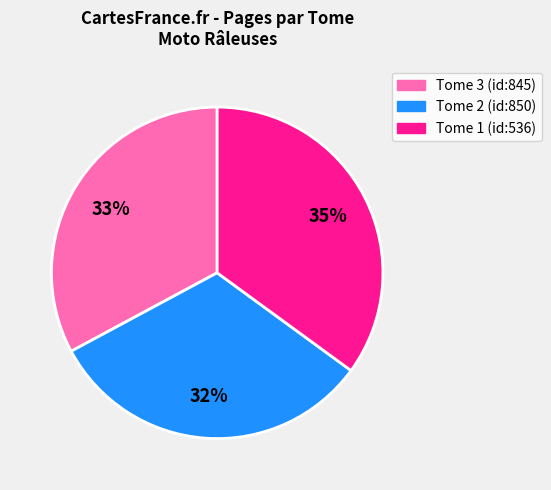

Rank the categories by value from highest to lowest.

Tome 1 (id:536), Tome 3 (id:845), Tome 2 (id:850)